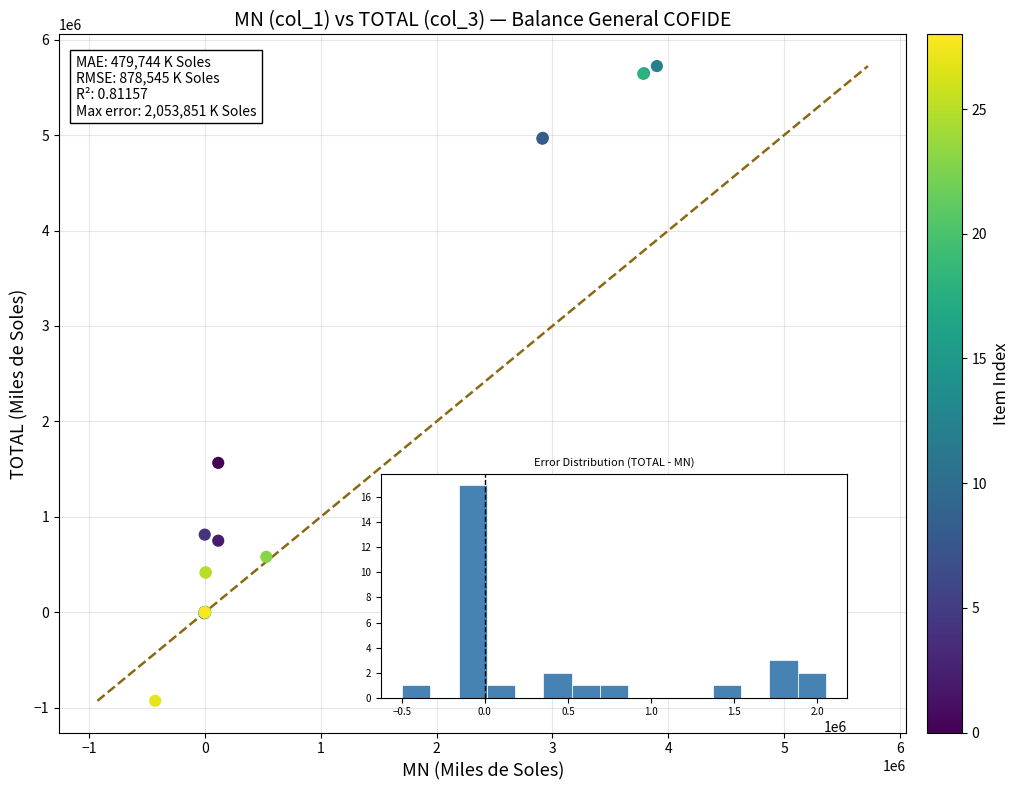

What Y value in the scatter plot is closest to 2398495?

1566493.2